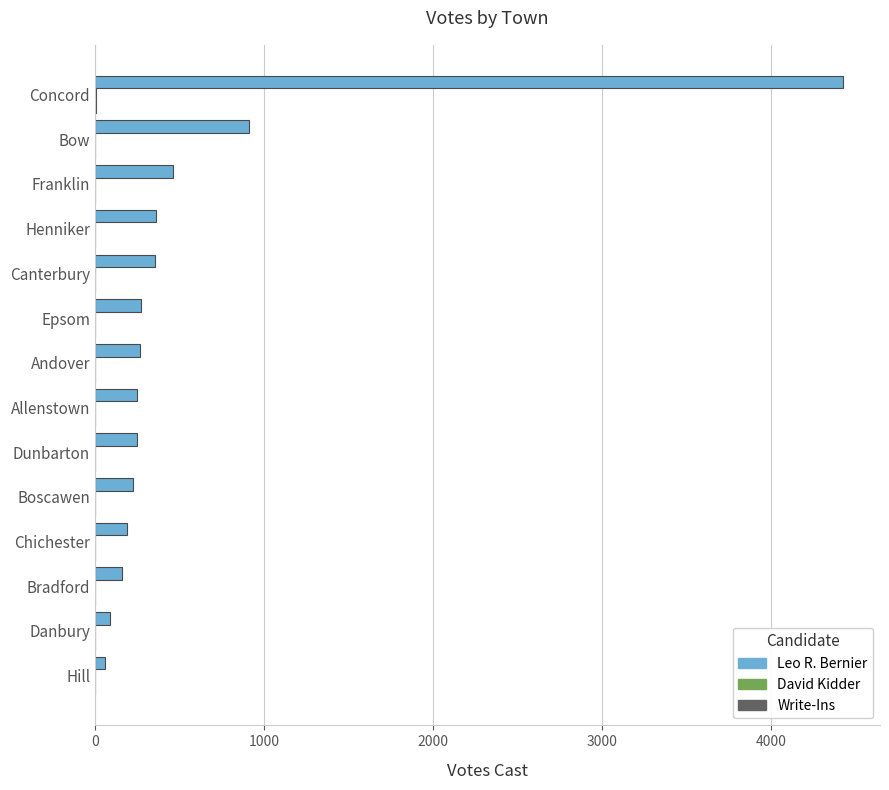

Which series has the largest range (max minus min)?

Leo R. Bernier